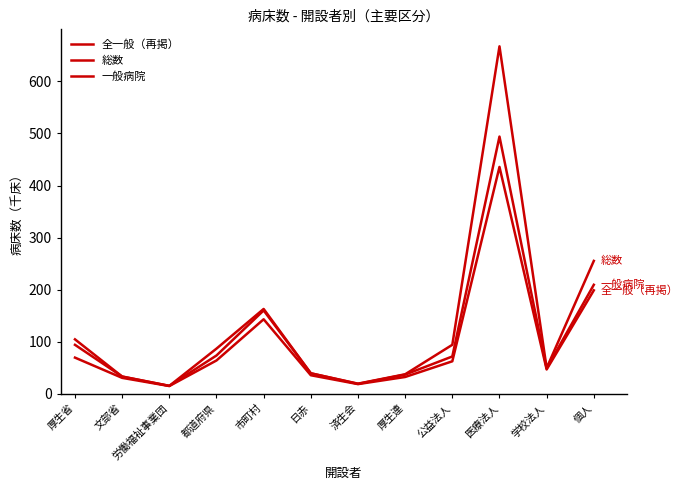

True or false: 総数 and 一般病院 cross at least once.

False